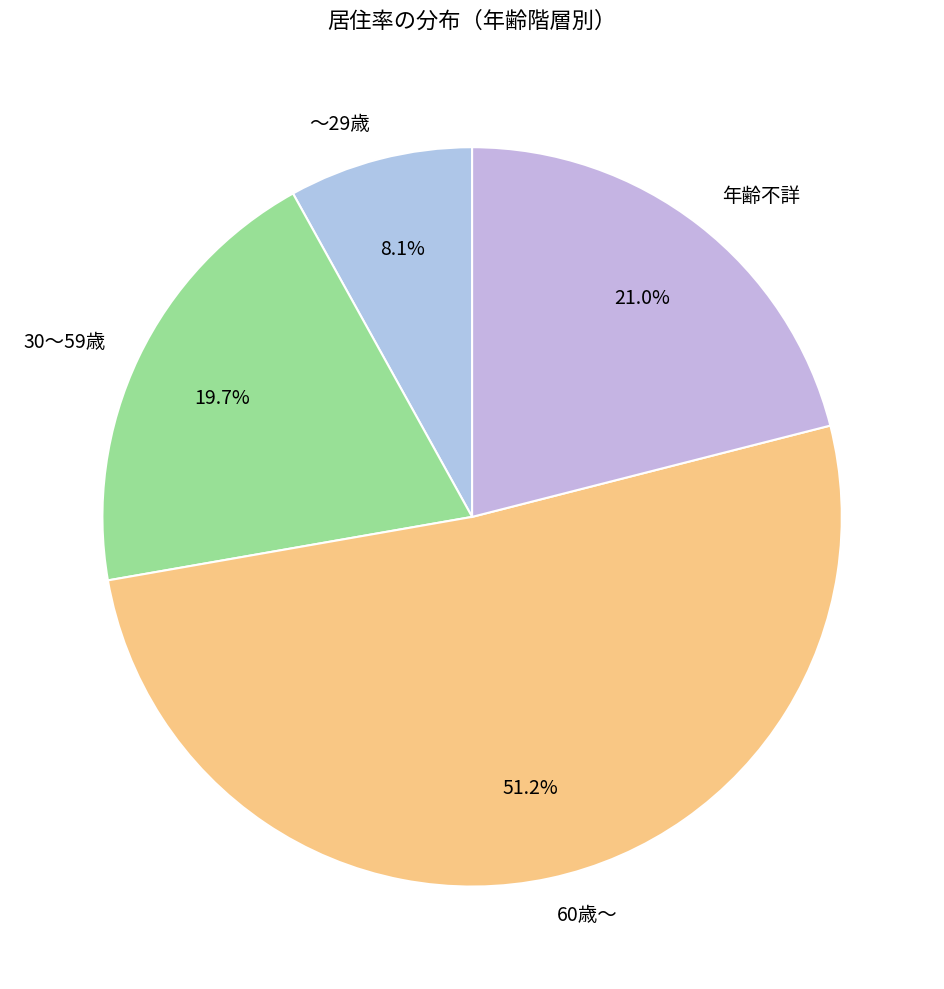

Which slice is the largest?

60歳～